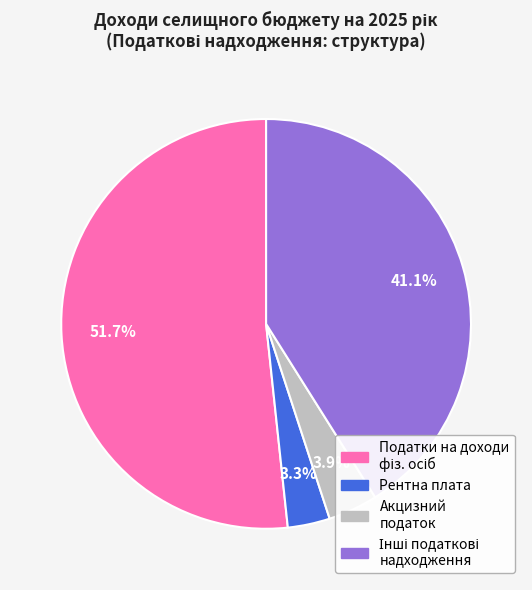

Does any single category account for the majority?

Yes